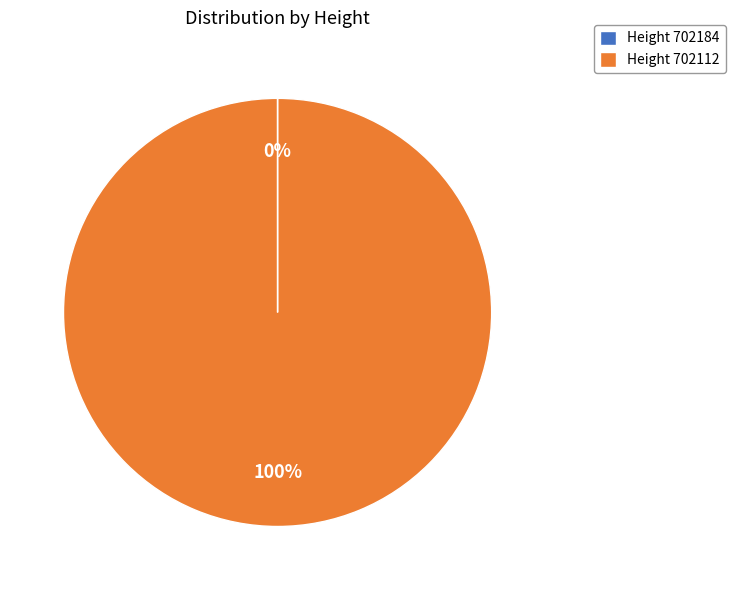

Which slice is the largest?

Height 702112